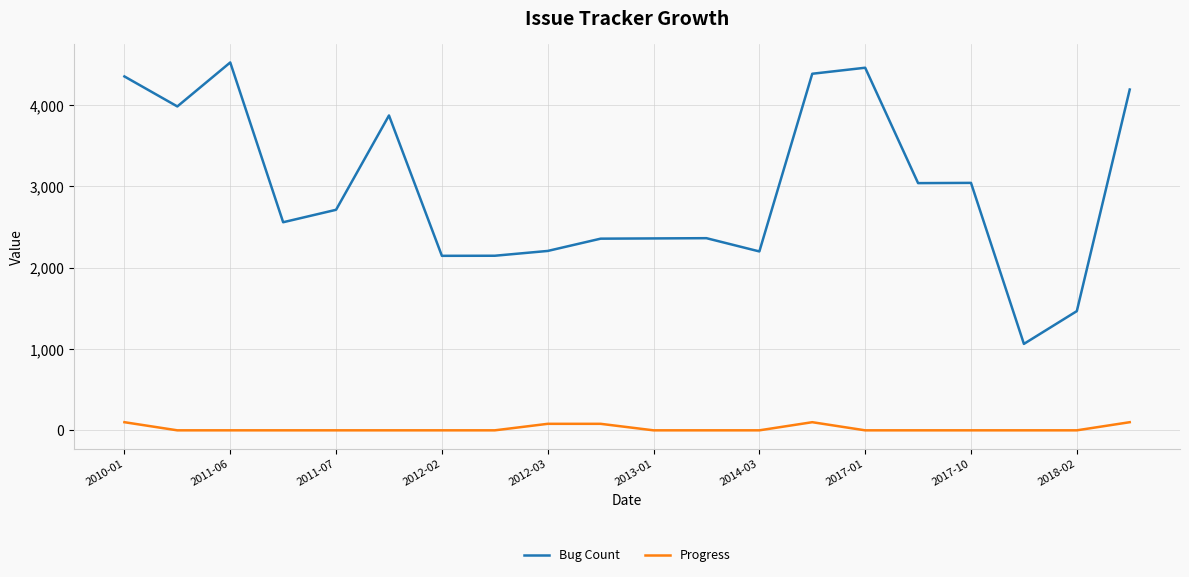

What is the difference between the maximum and minimum values in the Progress series?

100